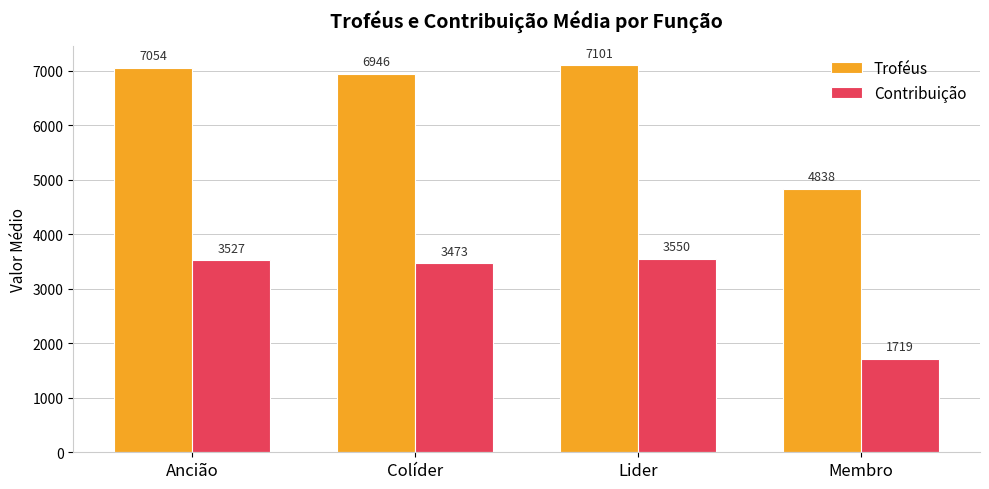

Which category has the highest value across all series?

Lider